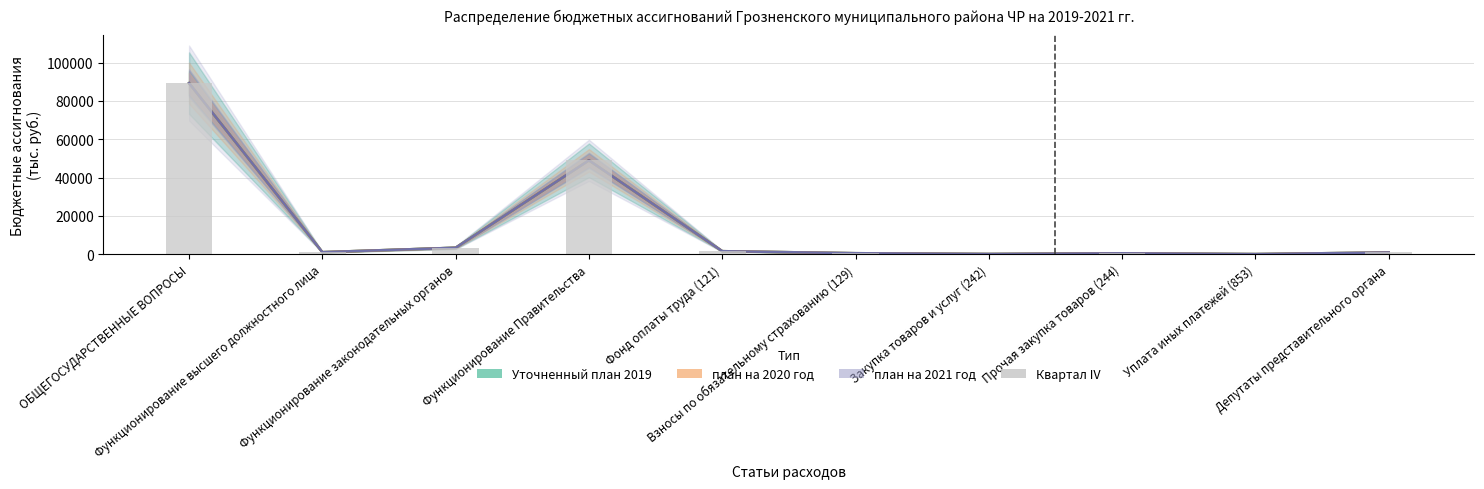

What is the change in value from Функционирование законодательных органов to Депутаты представительного органа?

-2457.6